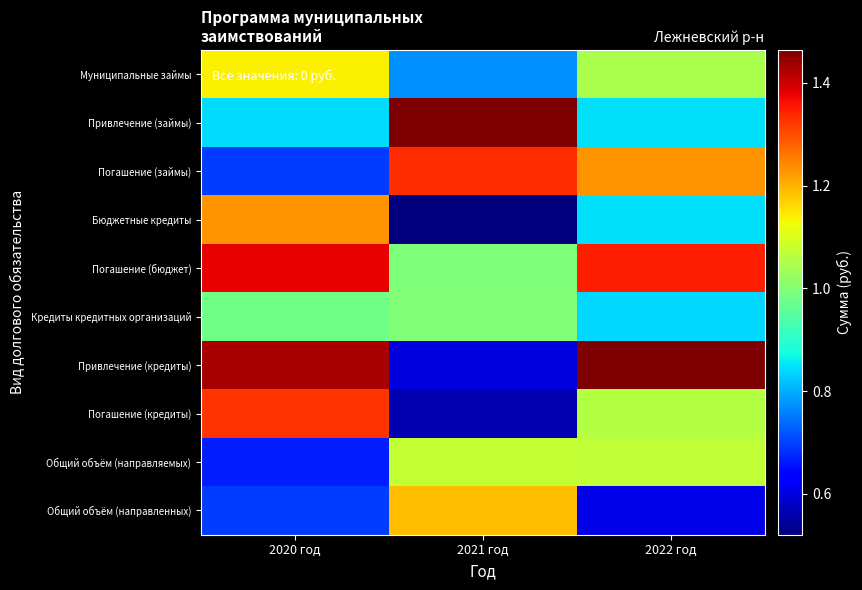

Count the number of data series in this chart.

10